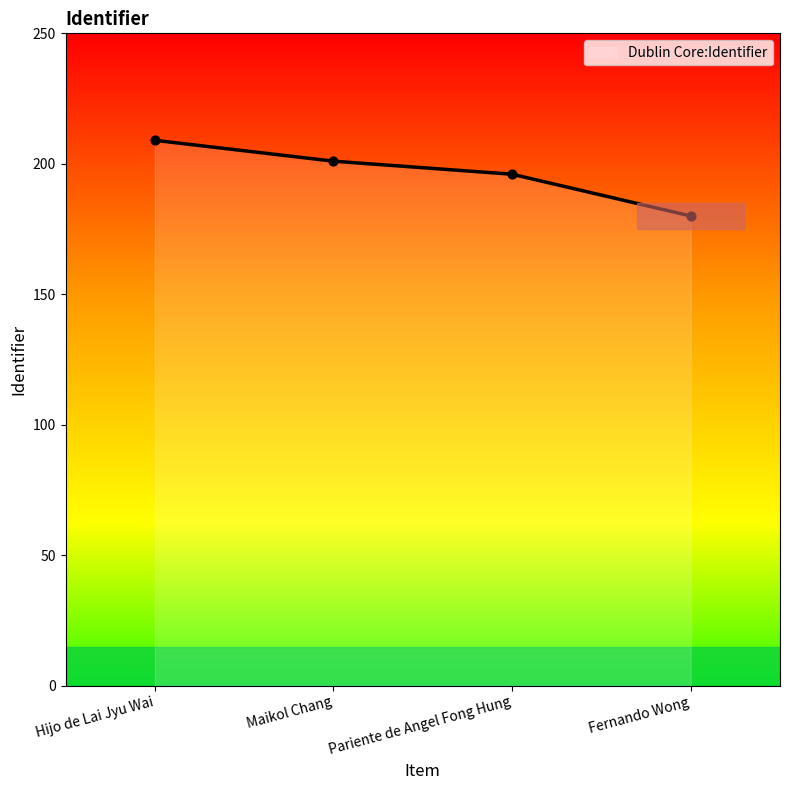

What is the change in value from Pariente de Angel Fong Hung to Fernando Wong?

-16